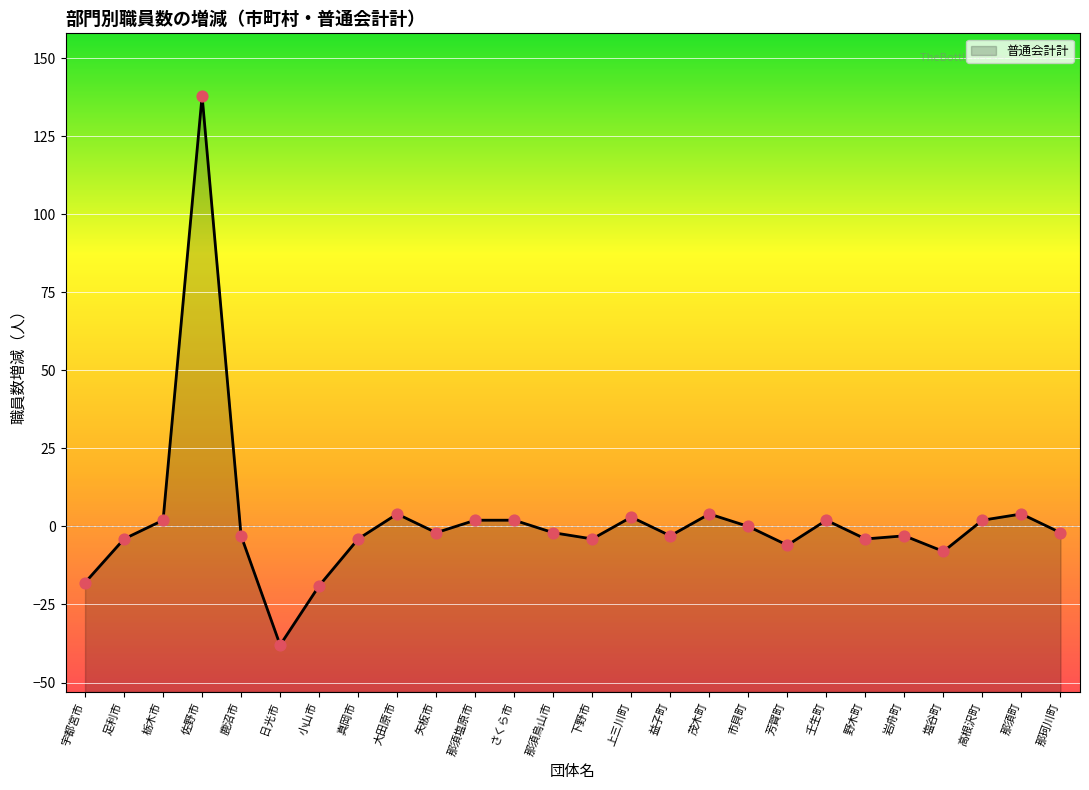

Which has a higher value, 那須塩原市 or 鹿沼市?

那須塩原市